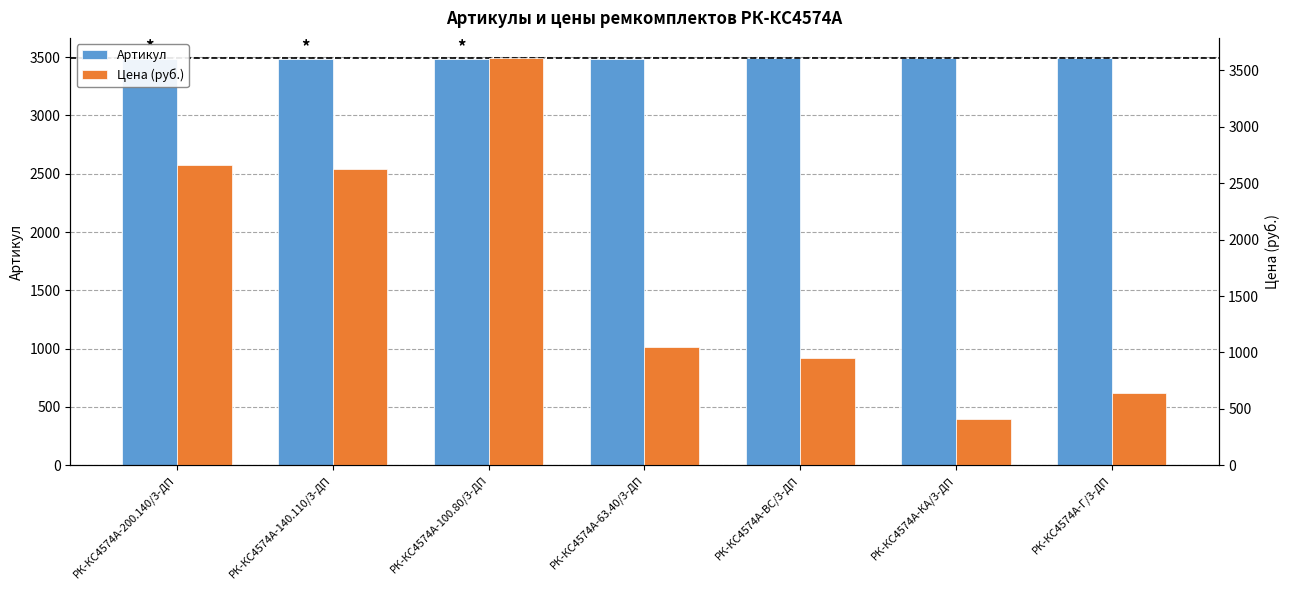

What is the highest value of the Цена (руб.) series?

3608.5